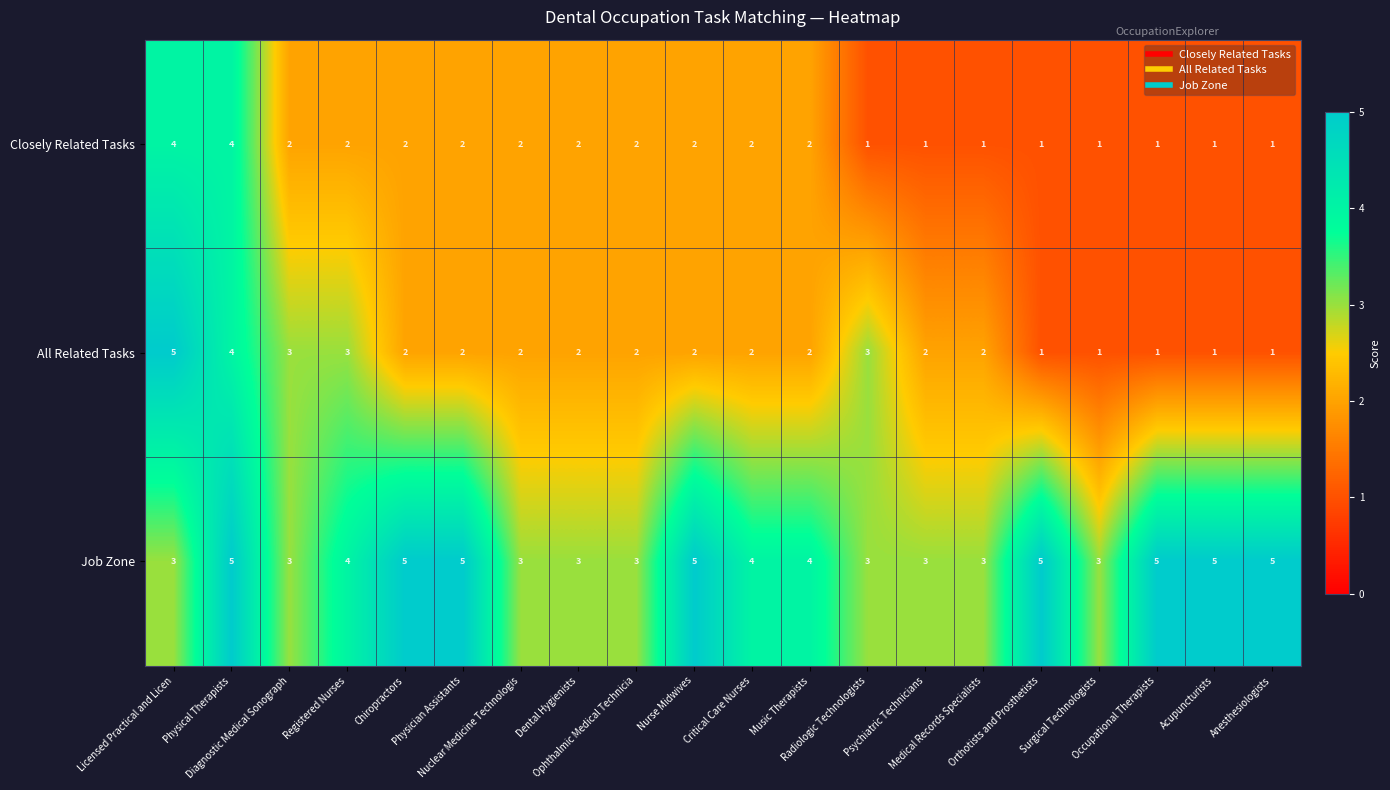

What is the minimum value for Job Zone?

3